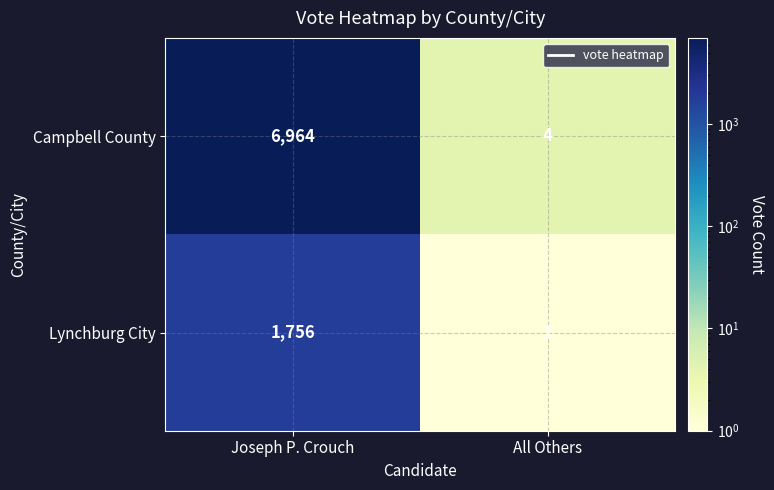

Is it true that Lynchburg City equals 3133 at Joseph P. Crouch?

False